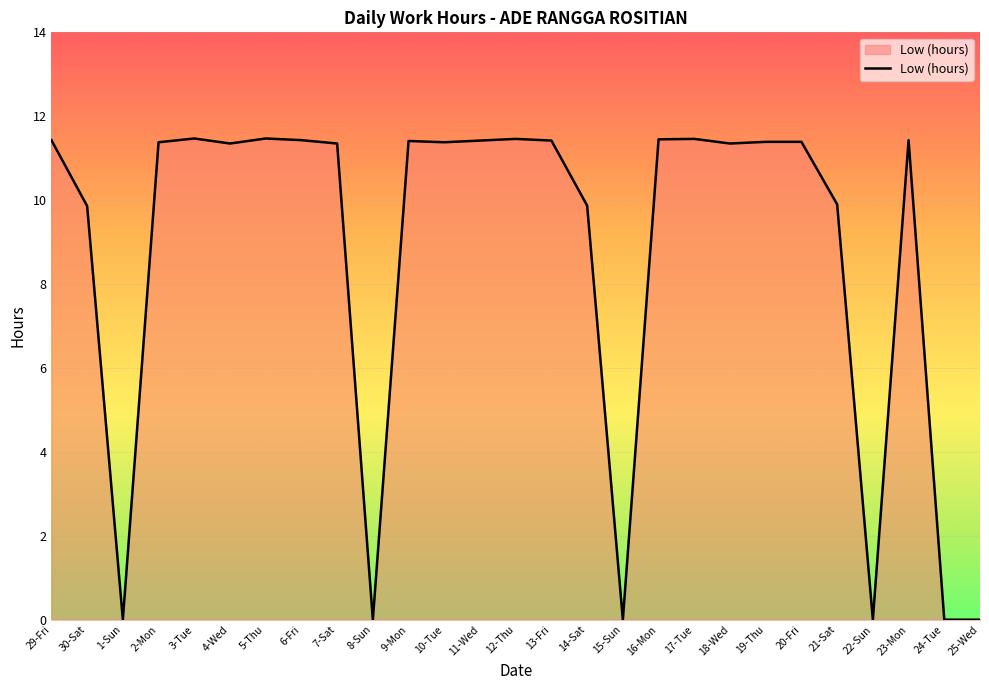

What is the difference between the maximum and minimum values?

11.5